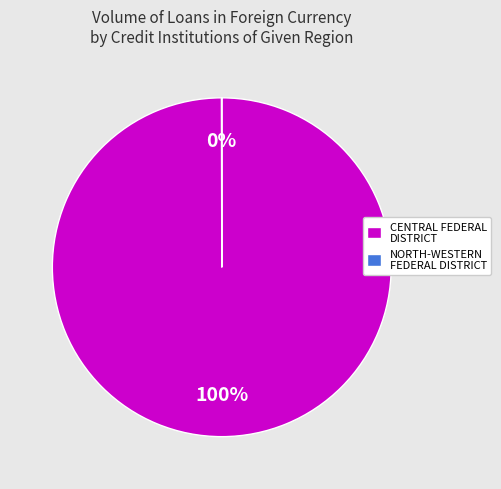

Is it true that CENTRAL FEDERAL DISTRICT is 88% of the pie?

False